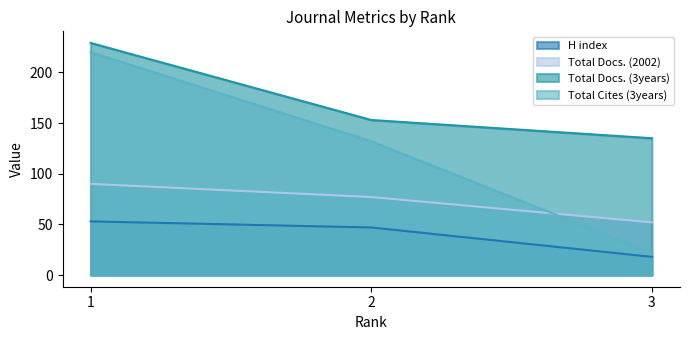

The Total Docs. (3years) series shows 246 at 2. True or false?

False